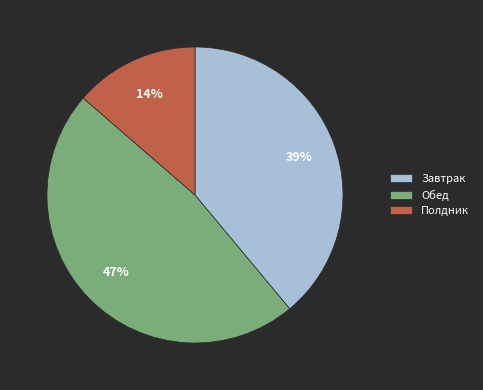

True or false: Завтрак accounts for 39% of the total.

True